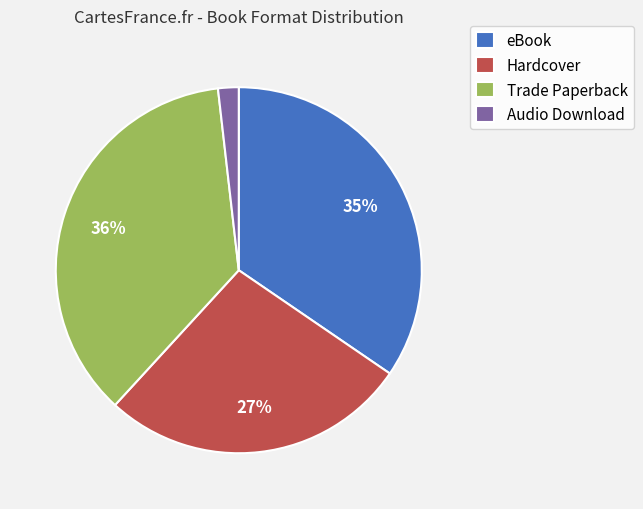

To the nearest percent, what is the average slice percentage?

25%